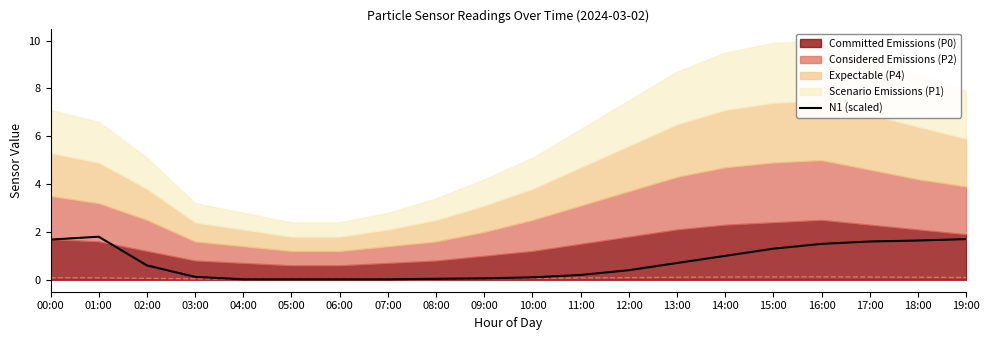

At which category does the data reach its first local peak?

01:00